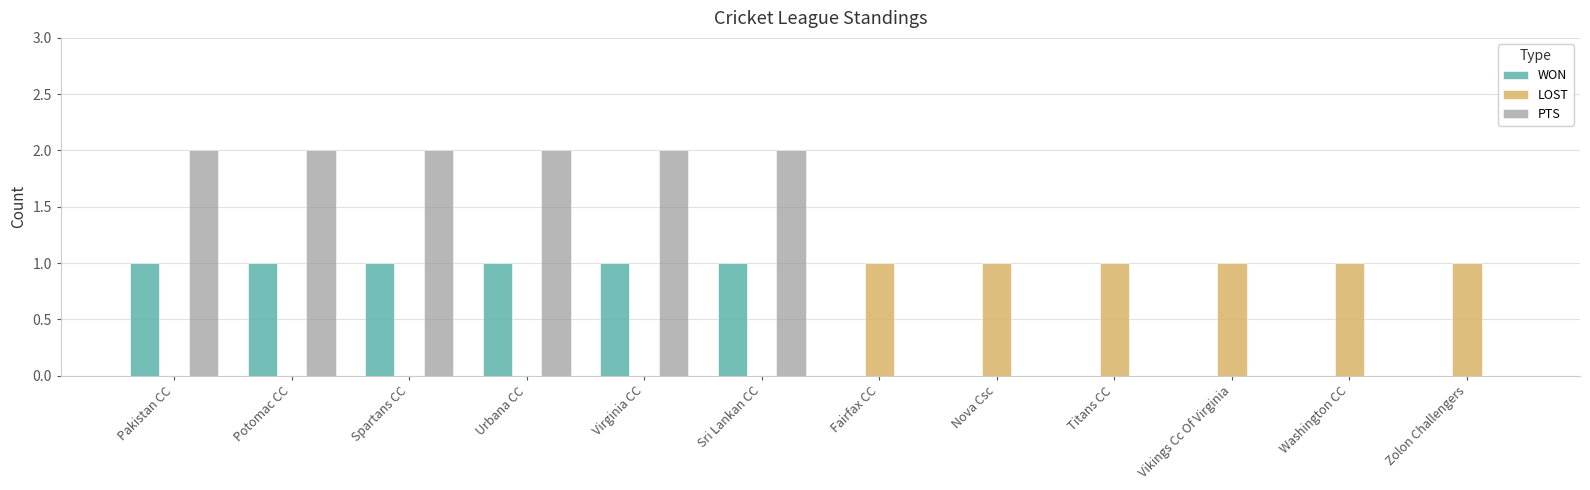

Is the value of PTS at Potomac CC greater than the value of LOST at Fairfax CC?

Yes